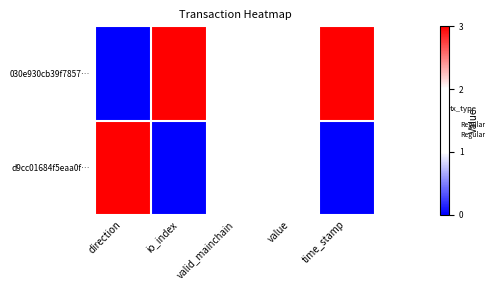

Reading right to left, extract all data points from this chart.

030e930cb39f7857…: time_stamp=3.0	value=1.5	valid_mainchain=1.5	io_index=3.0	direction=0.0
d9cc01684f5eaa0f…: time_stamp=0.0	value=1.5	valid_mainchain=1.5	io_index=0.0	direction=3.0